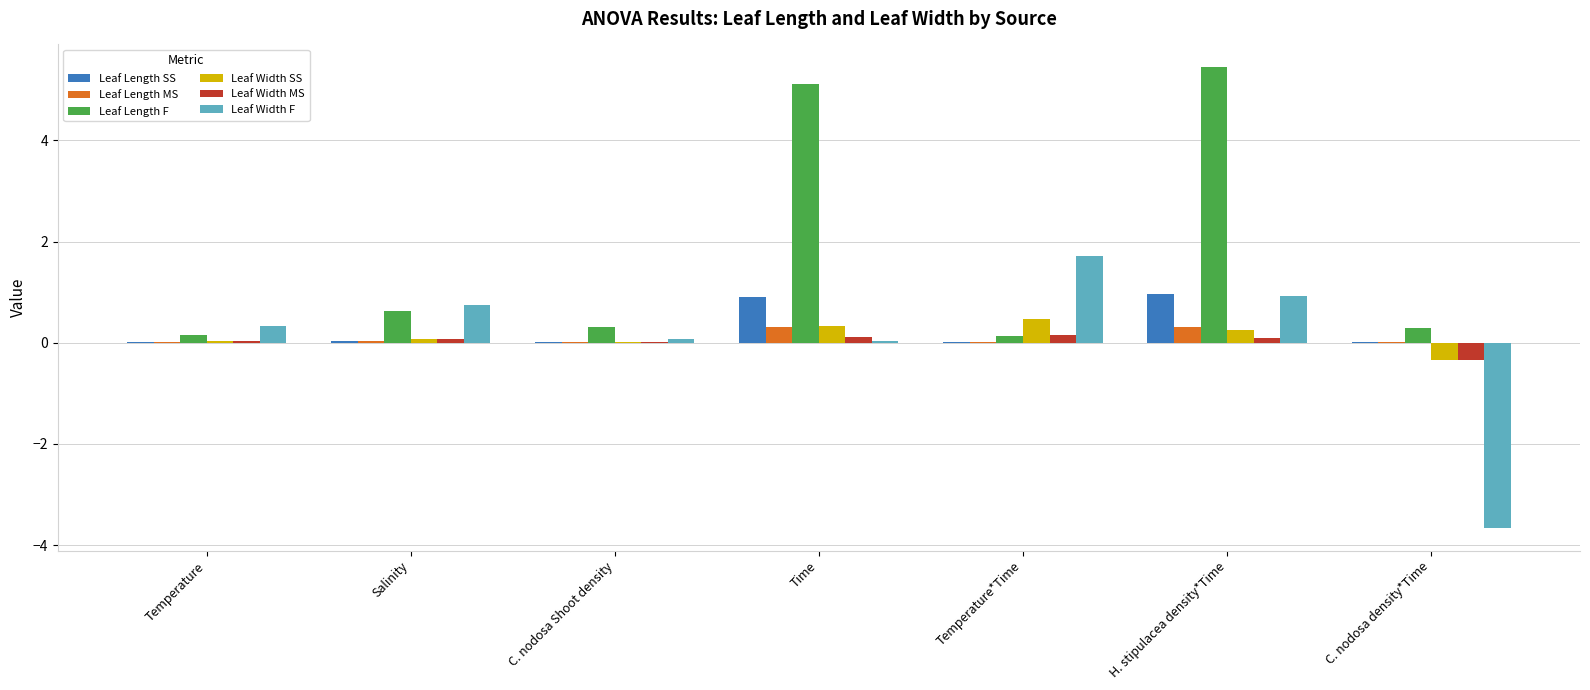

Which label corresponds to the largest value in the chart?

H. stipulacea density*Time